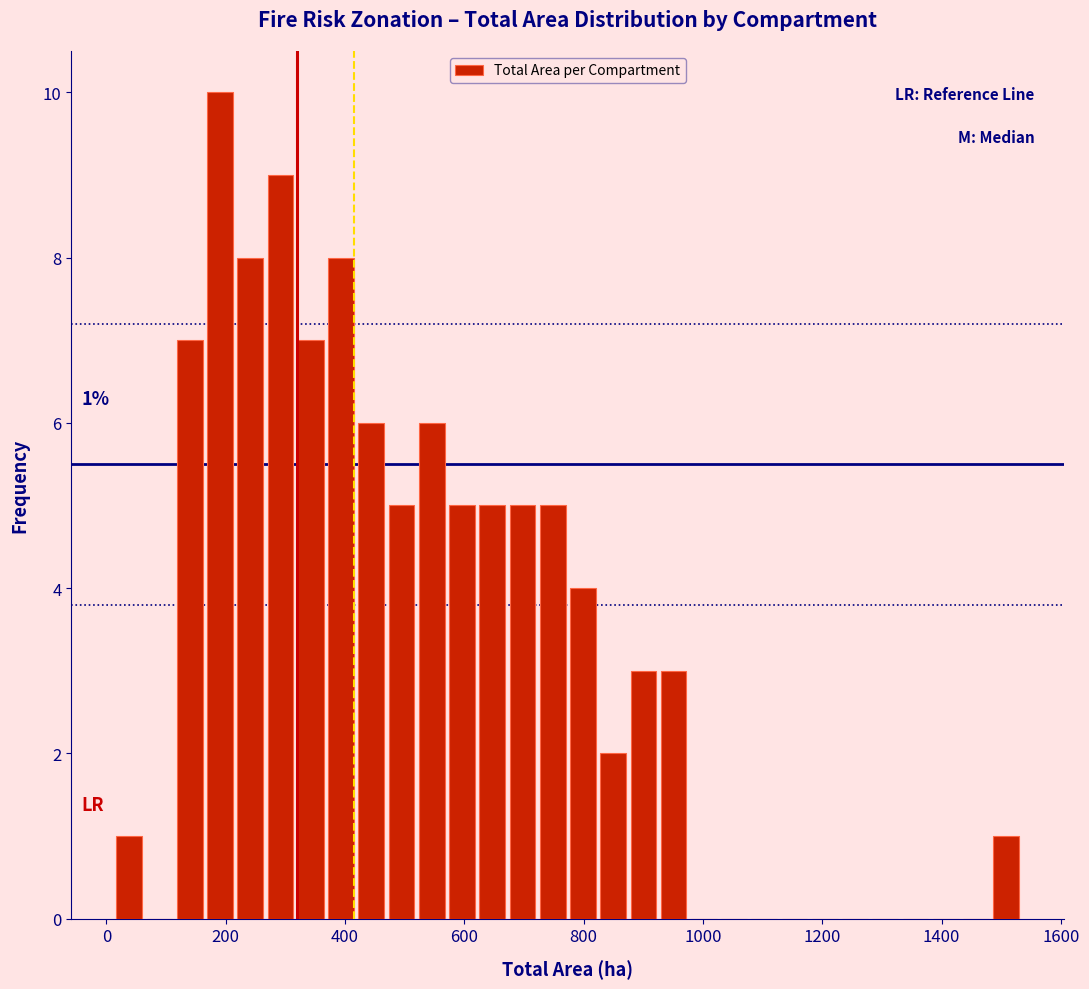

Read against the x-axis, roughly where is the centre of the tallest bar?

200